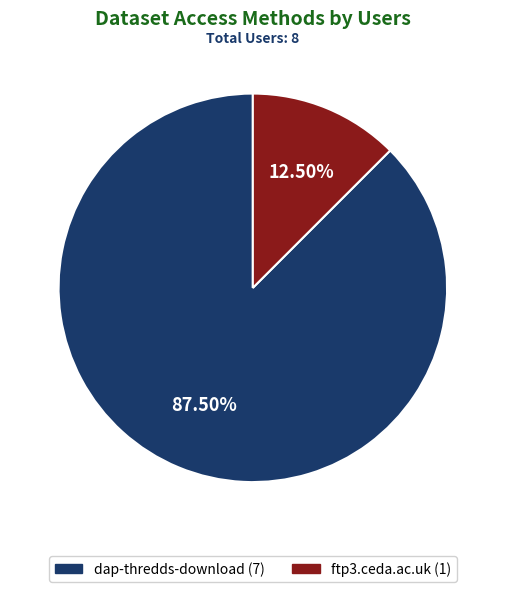

Is it true that ftp3.ceda.ac.uk is 5% of the pie?

False